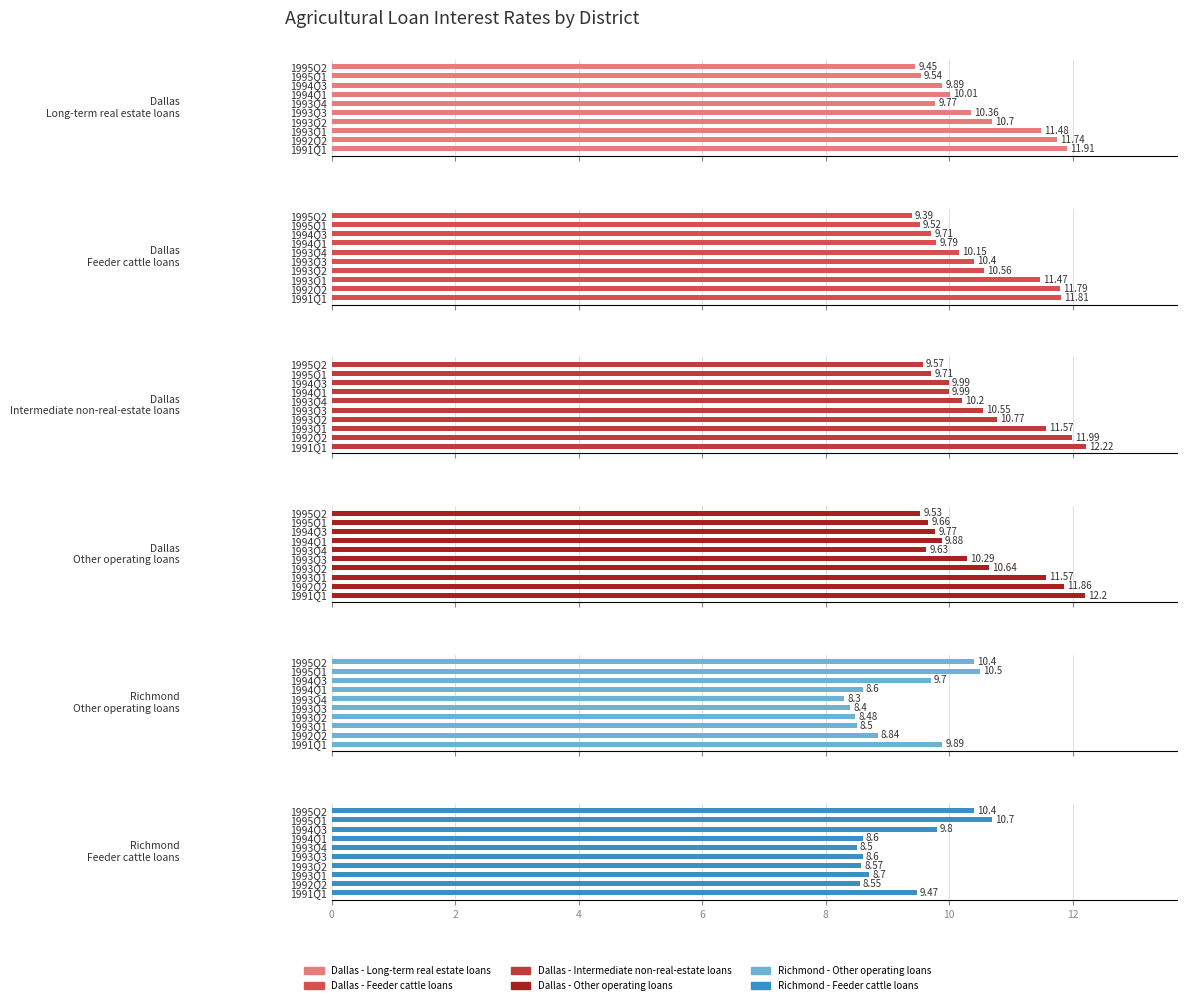

How many Dallas - Long-term real estate loans values are between 9 and 11?

7